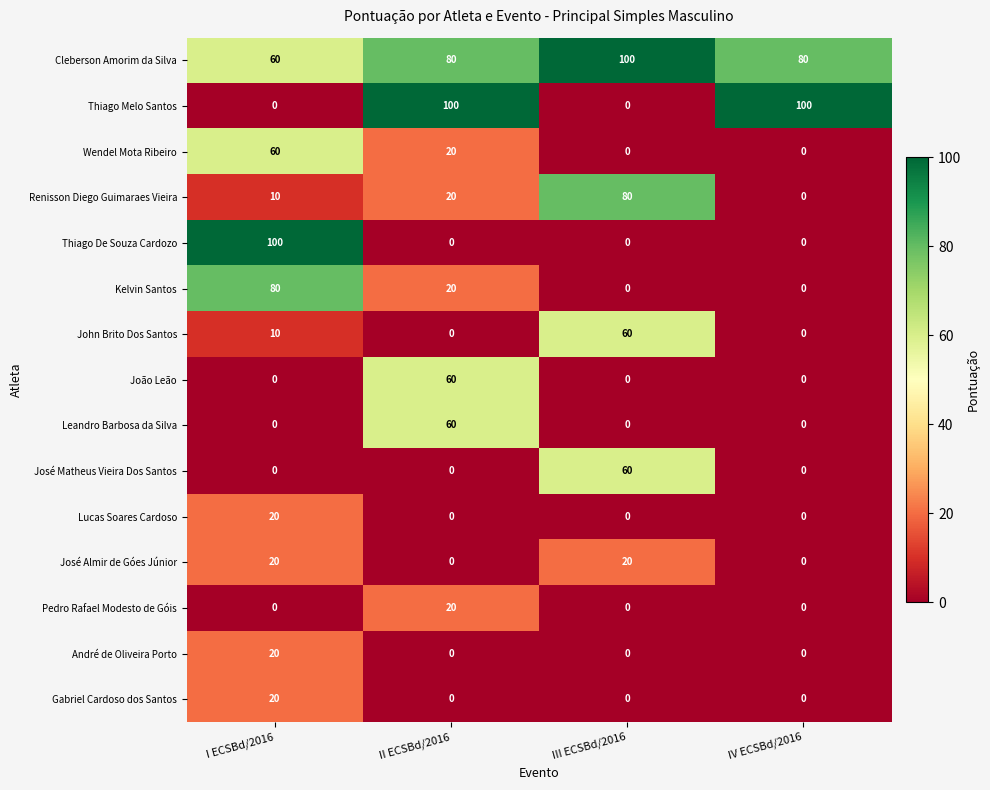

Which series has the largest total across all categories?

Cleberson Amorim da Silva